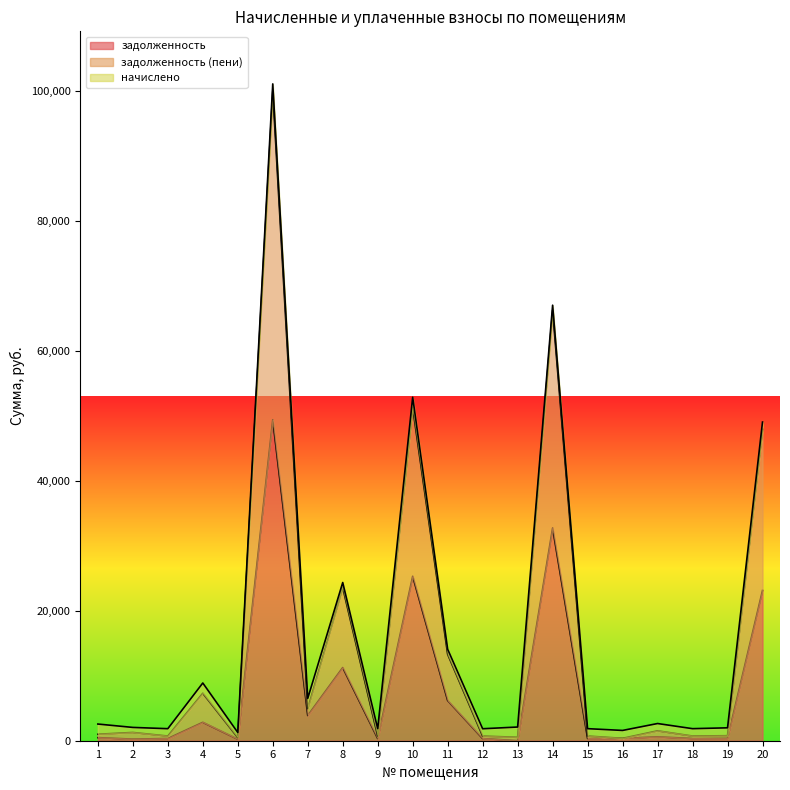

True or false: задолженность (пени) and задолженность intersect in this chart.

False